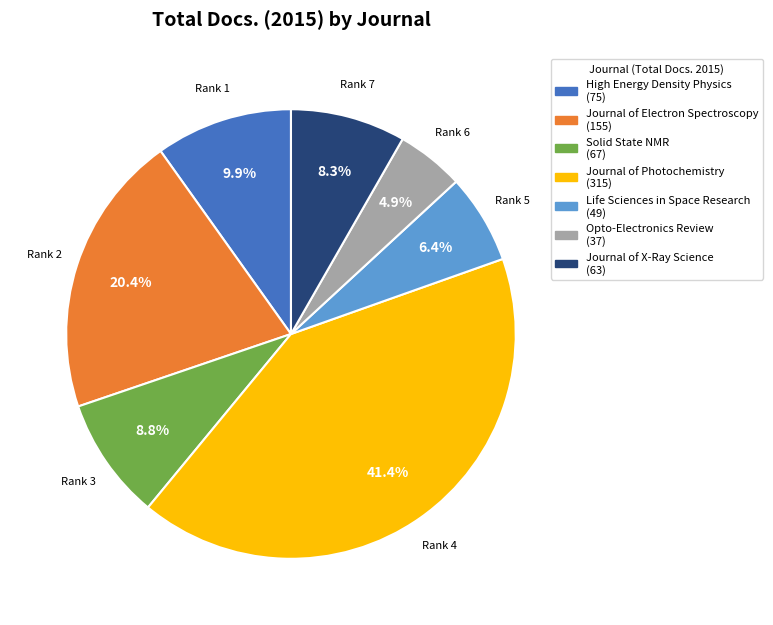

Does Journal of Photochemistry (315) represent more than half of the total?

No